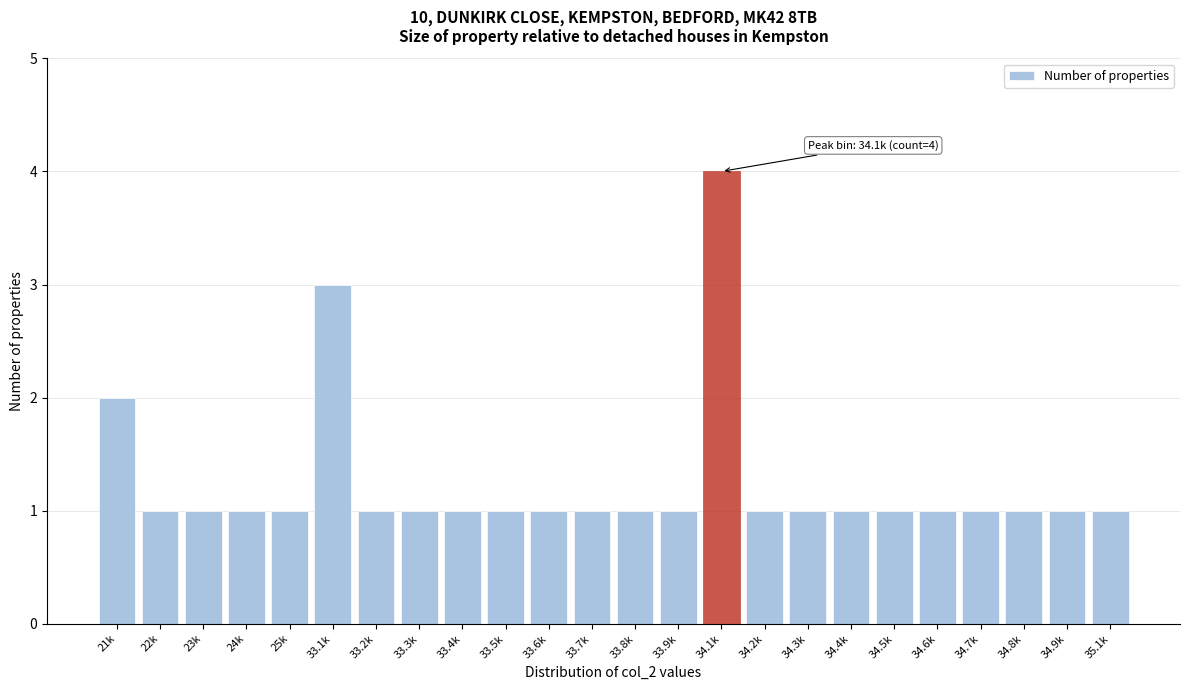

Reading left to right, transcribe all the data shown in this chart.

21k=2	22k=1	23k=1	24k=1	25k=1	33.1k=3	33.2k=1	33.3k=1	33.4k=1	33.5k=1	33.6k=1	33.7k=1	33.8k=1	33.9k=1	34.1k=4	34.2k=1	34.3k=1	34.4k=1	34.5k=1	34.6k=1	34.7k=1	34.8k=1	34.9k=1	35.1k=1